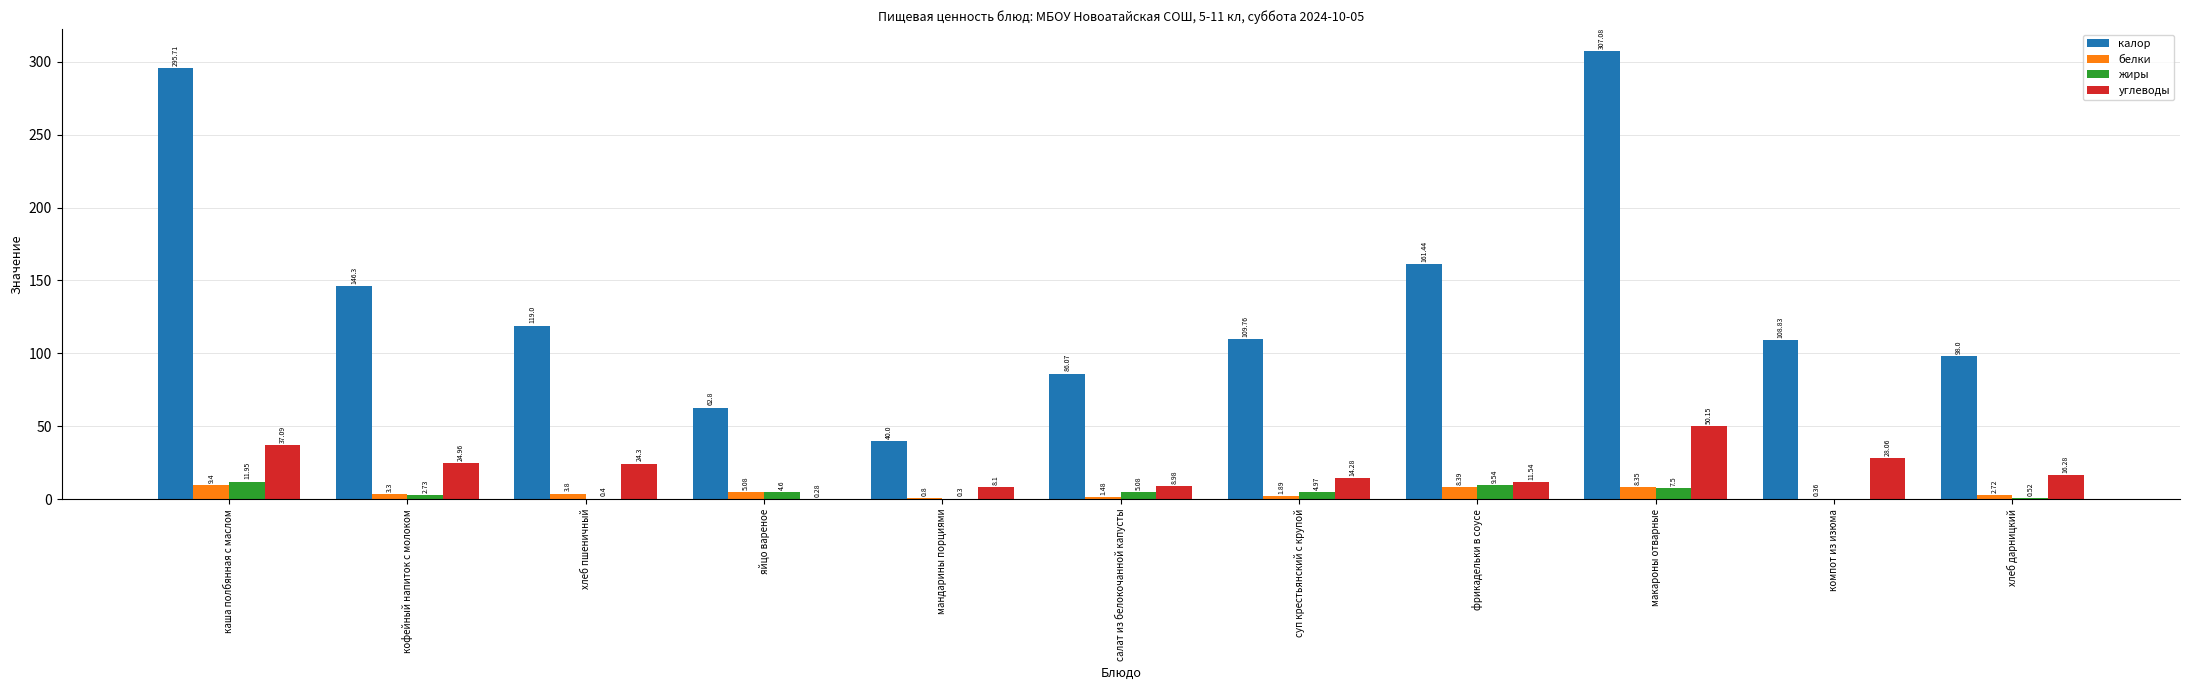

Which category has the highest value across all series?

макароны отварные